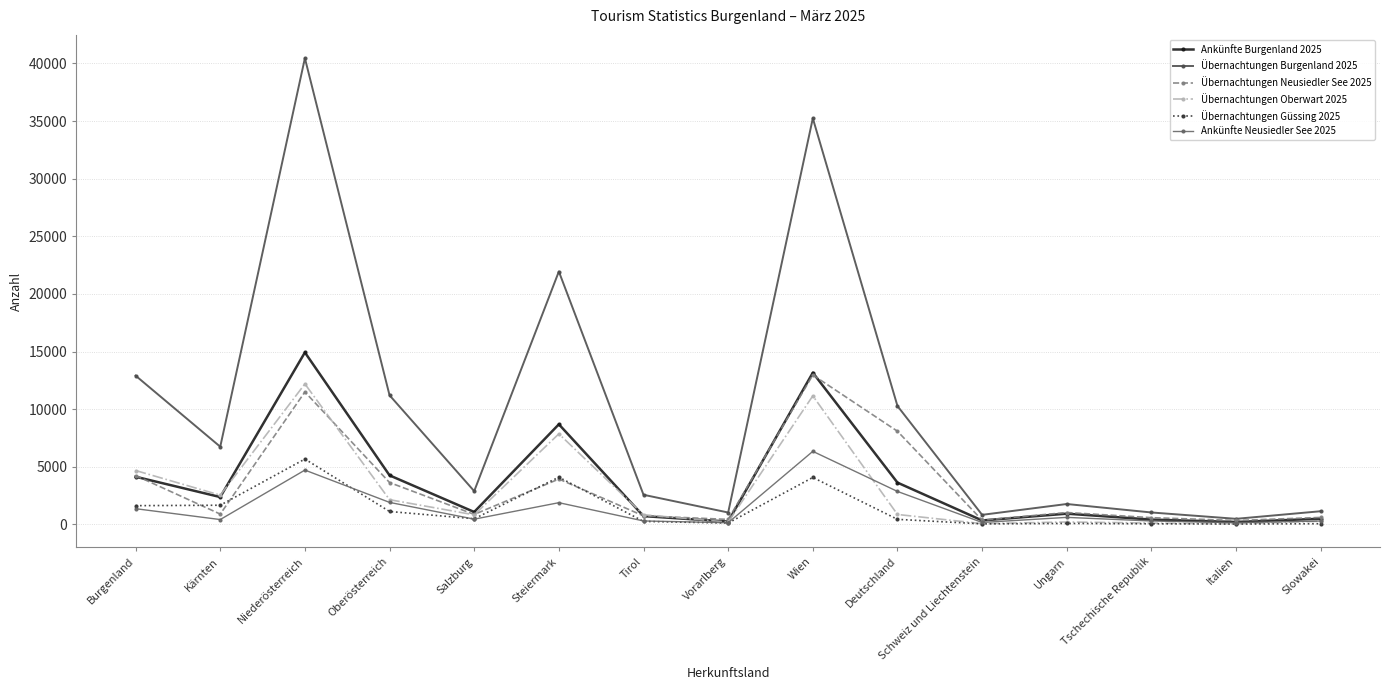

At which label is Ankünfte Neusiedler See 2025 closest to 3240?

Deutschland